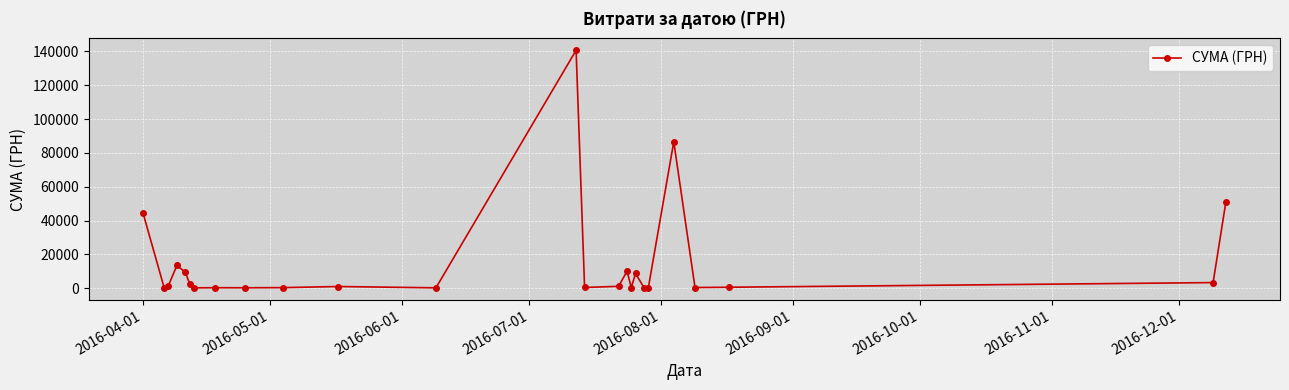

What is the difference between the maximum and second lowest values?

140532.3